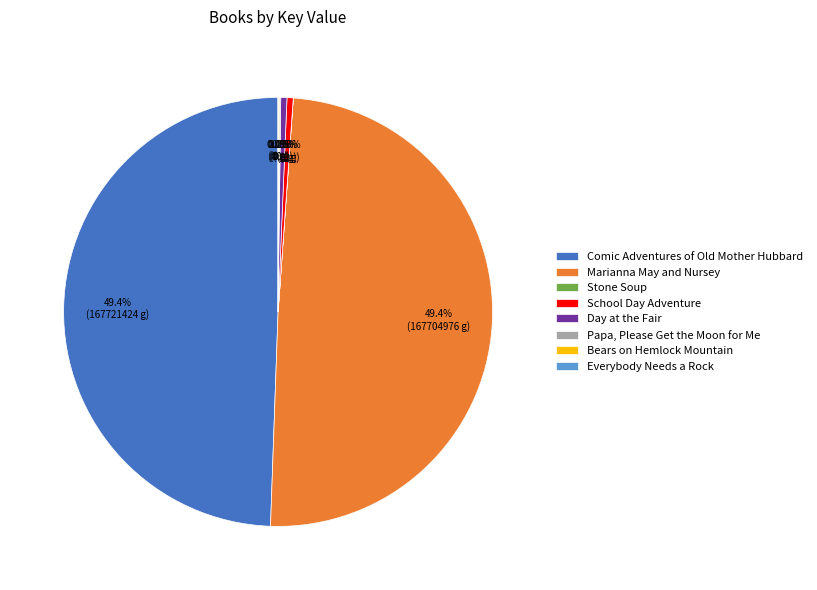

What percentage is NOT represented by Marianna May and Nursey?

50.6%